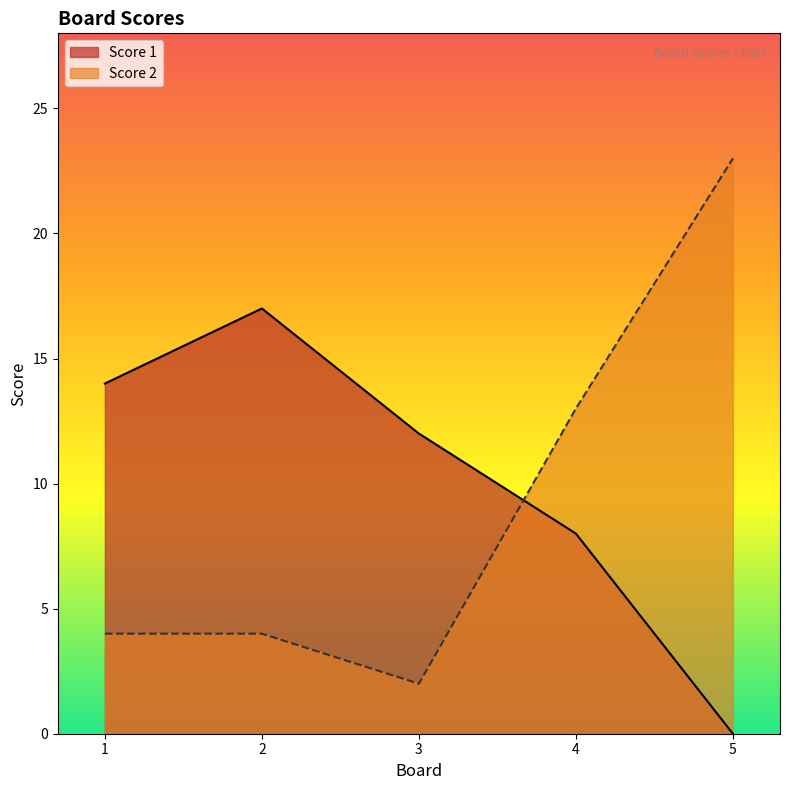

Which series has the largest total across all categories?

Score 1